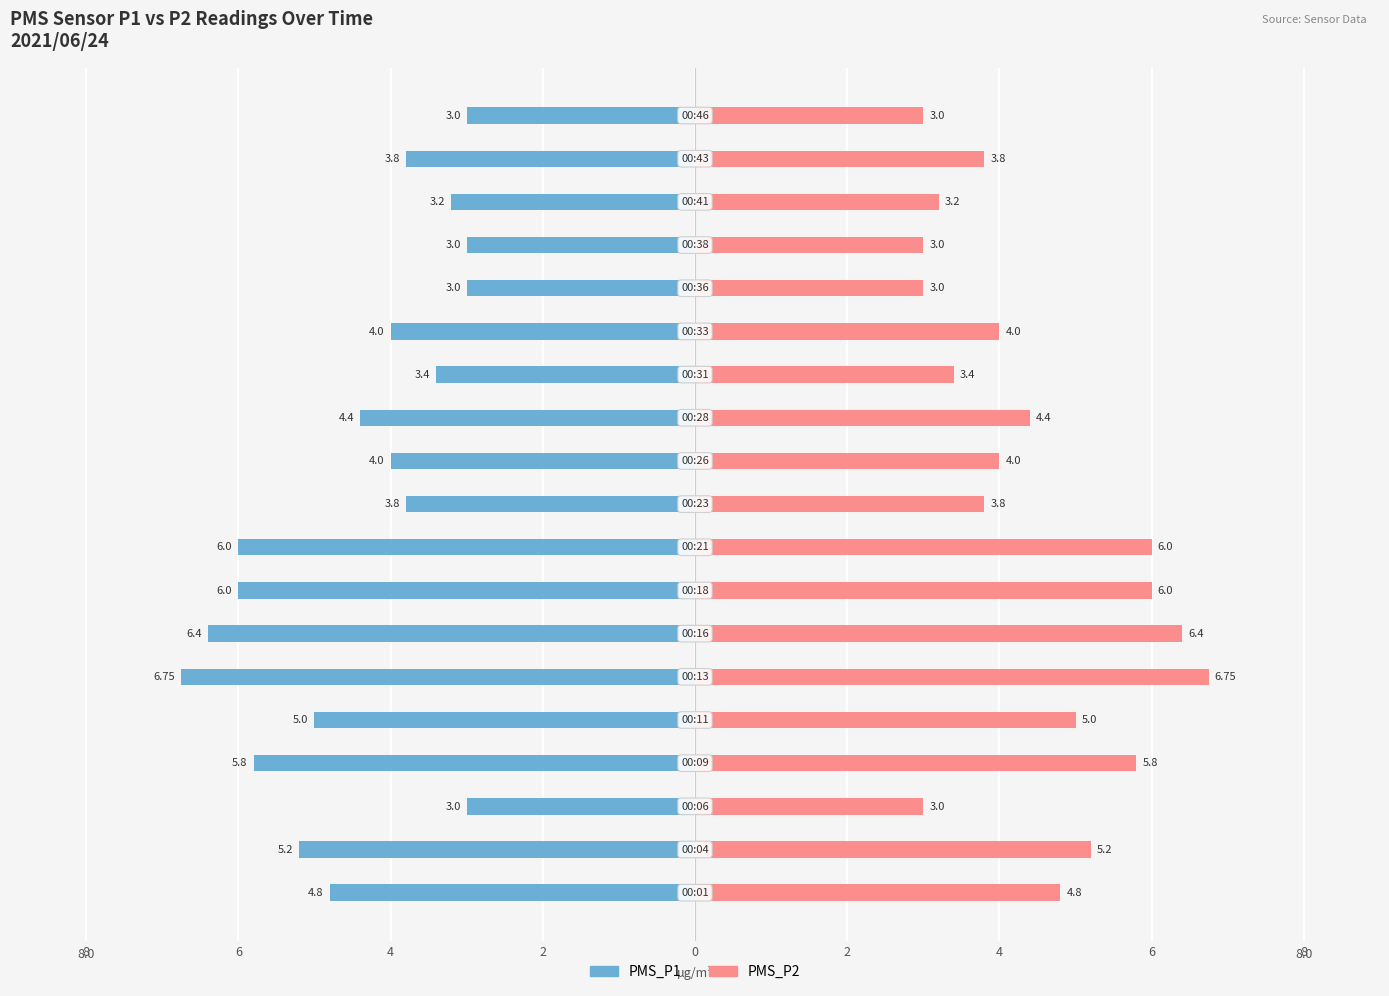

Where is PMS_P2 nearest to the value 4?

10